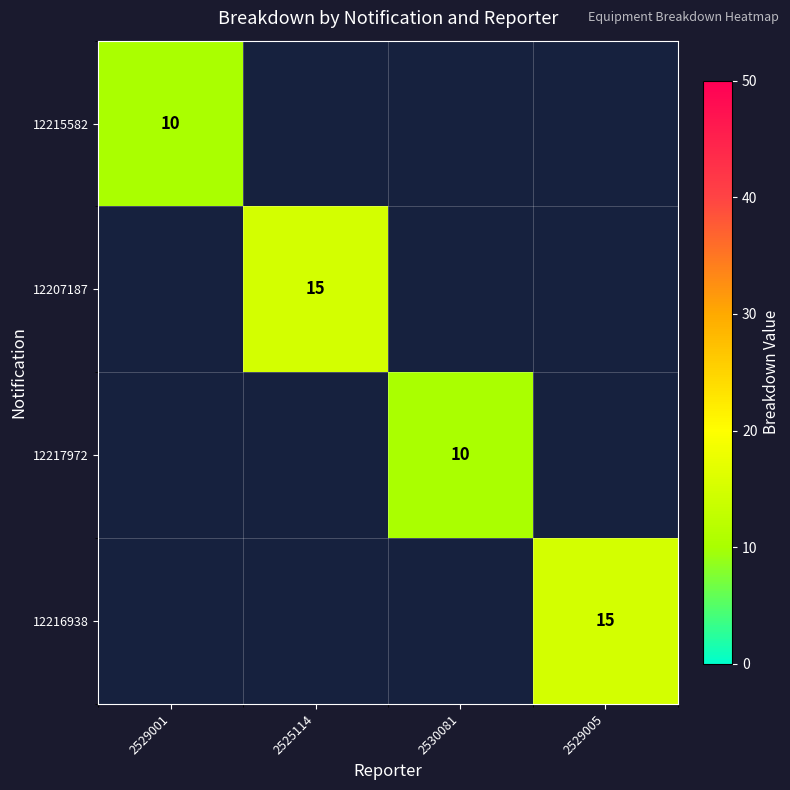

True or false: 12216938 has a value of 5 at 2529005.

False